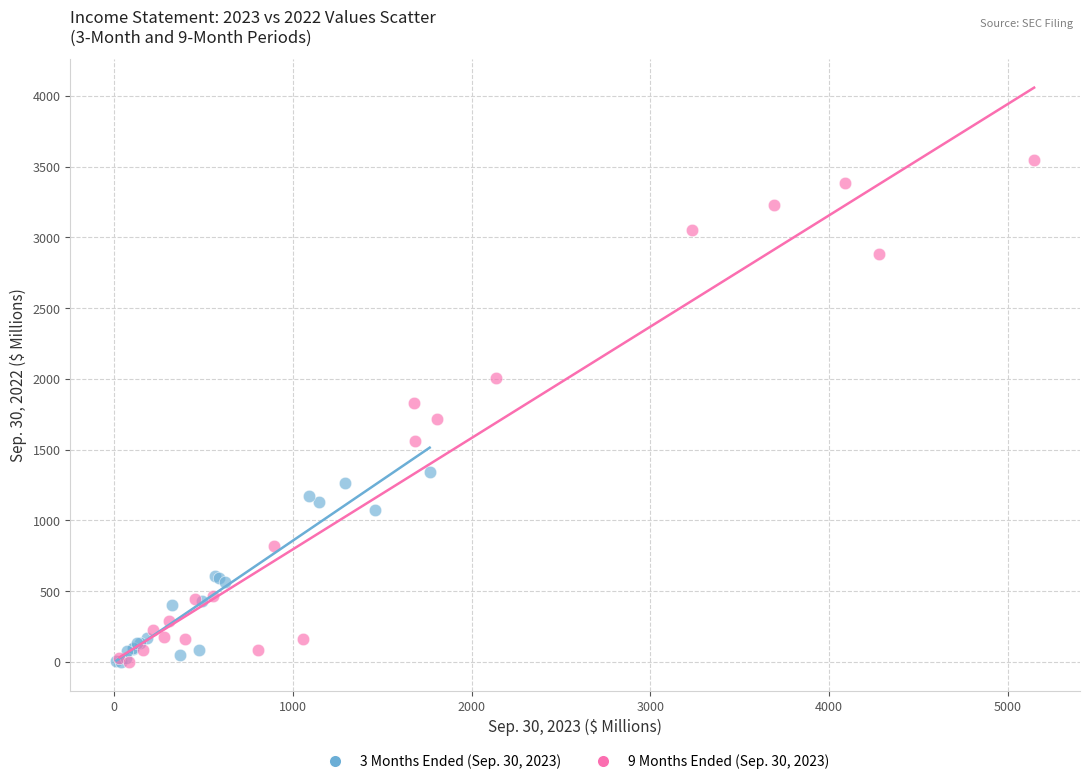

Which series reaches the maximum Y coordinate?

9 Months Ended (Sep. 30, 2023)